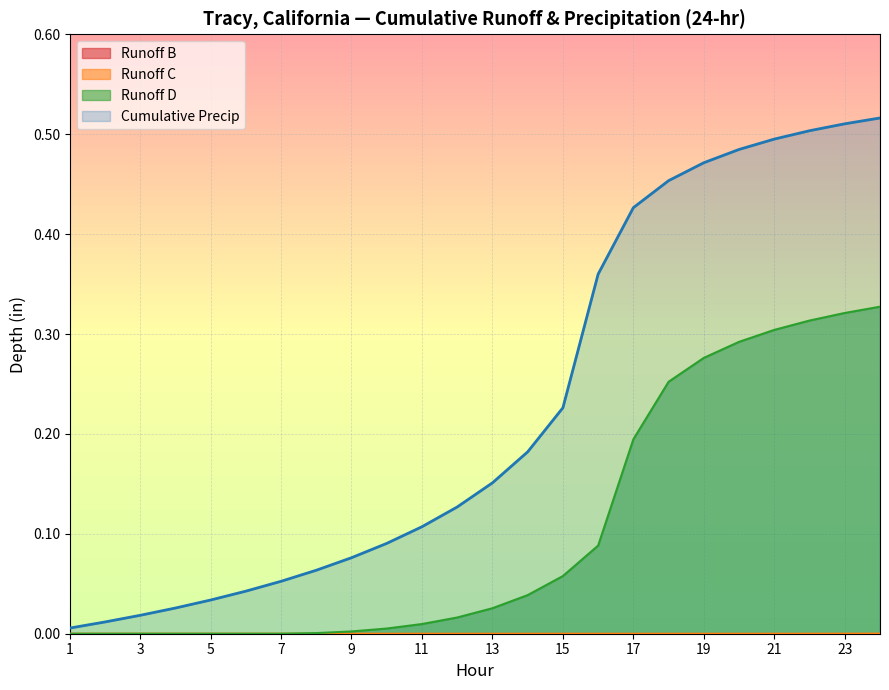

Is it true that Runoff D equals 0.0 at 13?

True